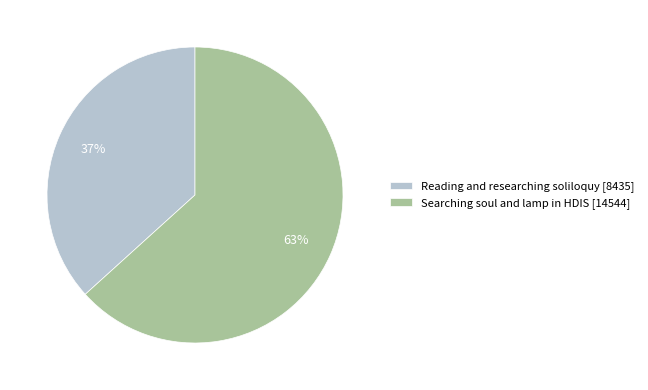

Rank the categories by value from lowest to highest.

Reading and researching soliloquy, Searching soul and lamp in HDIS